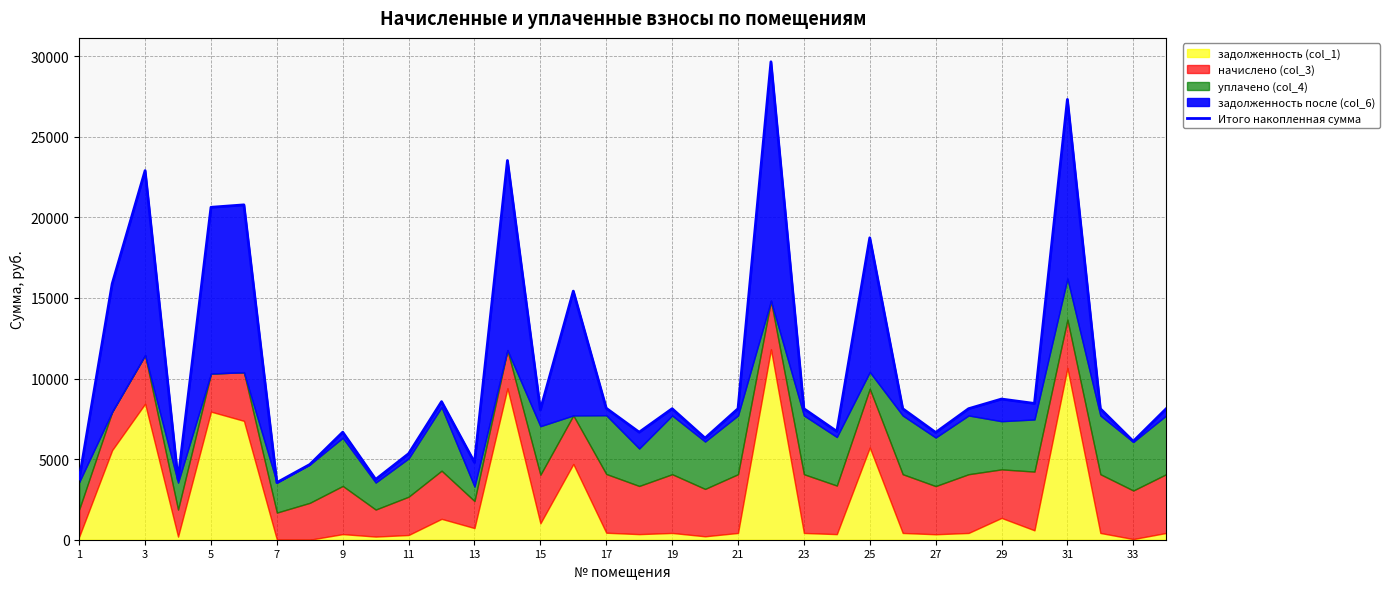

Which has a higher value, 19 or 25?

25